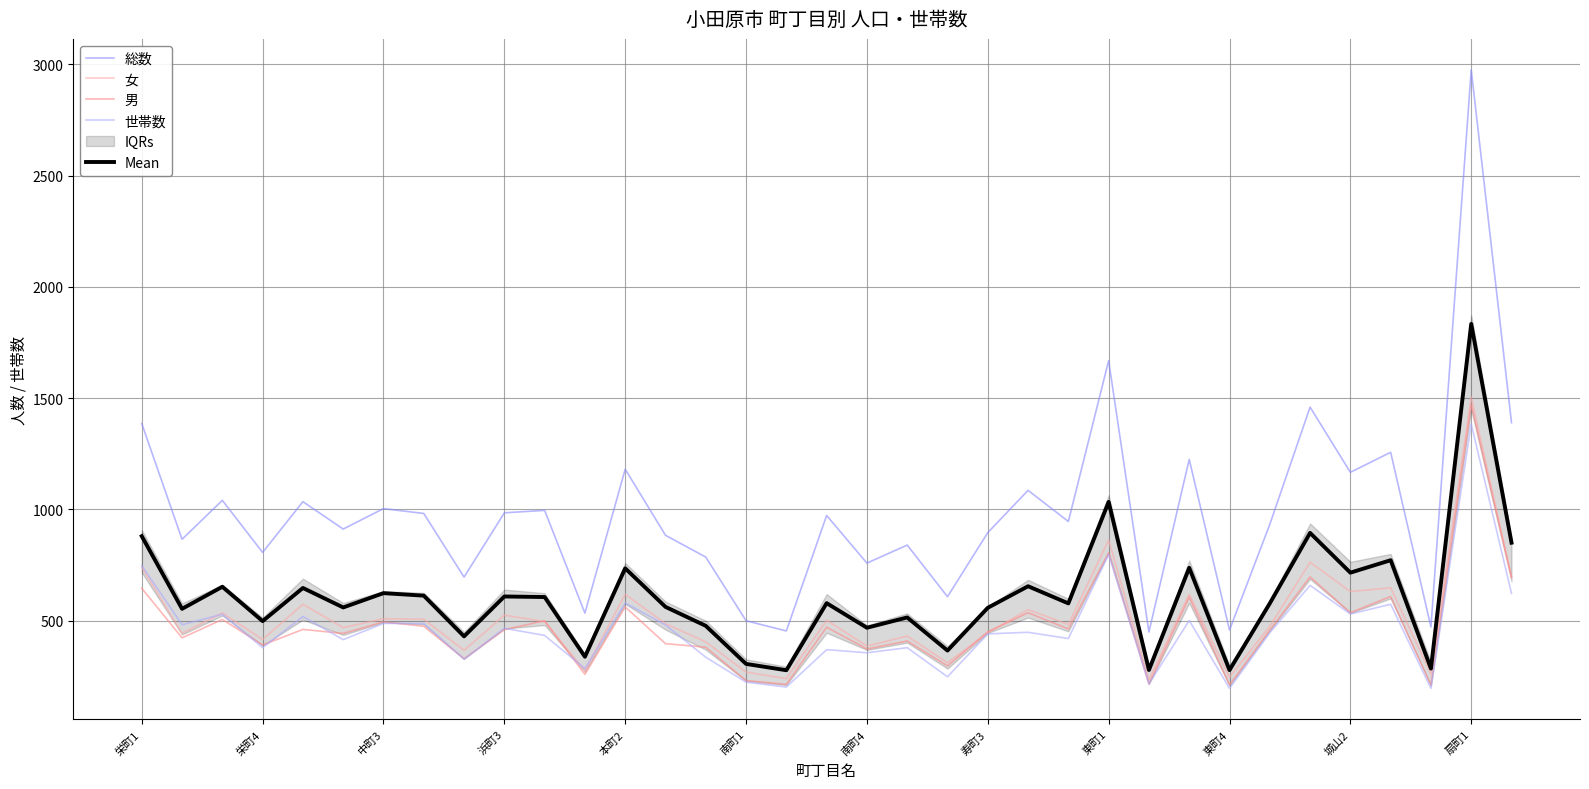

Reading left to right, what are all the values shown in this chart?

総数: 1386.0	866.0	1041.0	807.0	1035.0	912.0	1004.0	982.0	696.0	985.0	996.0	534.0	1181.0	884.0	786.0	500.0	454.0	973.0	759.0	840.0	608.0	896.0	1086.0	946.0	1669.0	449.0	1225.0	458.0	933.0	1460.0	1167.0	1257.0	472.0	2976.0	1390.0
女: 740.0	443.0	535.0	416.0	574.0	469.0	509.0	507.0	367.0	525.0	496.0	275.0	619.0	487.0	405.0	269.0	240.0	502.0	386.0	431.0	311.0	446.0	550.0	483.0	863.0	234.0	619.0	246.0	475.0	763.0	631.0	648.0	261.0	1505.0	695.0
男: 646.0	423.0	506.0	391.0	461.0	443.0	495.0	475.0	329.0	460.0	500.0	259.0	562.0	397.0	381.0	231.0	214.0	471.0	373.0	409.0	297.0	450.0	536.0	463.0	806.0	215.0	606.0	212.0	458.0	697.0	536.0	609.0	211.0	1471.0	695.0
世帯数: 748.0	482.0	529.0	379.0	519.0	415.0	488.0	487.0	327.0	466.0	434.0	285.0	580.0	481.0	336.0	224.0	202.0	370.0	356.0	379.0	248.0	441.0	448.0	420.0	798.0	216.0	501.0	196.0	446.0	659.0	530.0	574.0	196.0	1384.0	623.0
Mean: 880.0	553.5	652.8	498.2	647.2	559.8	624.0	612.8	429.8	609.0	606.5	338.2	735.5	562.2	477.0	306.0	277.5	579.0	468.5	514.8	366.0	558.2	655.0	578.0	1034.0	278.5	737.8	278.0	578.0	894.8	716.0	772.0	285.0	1834.0	850.8